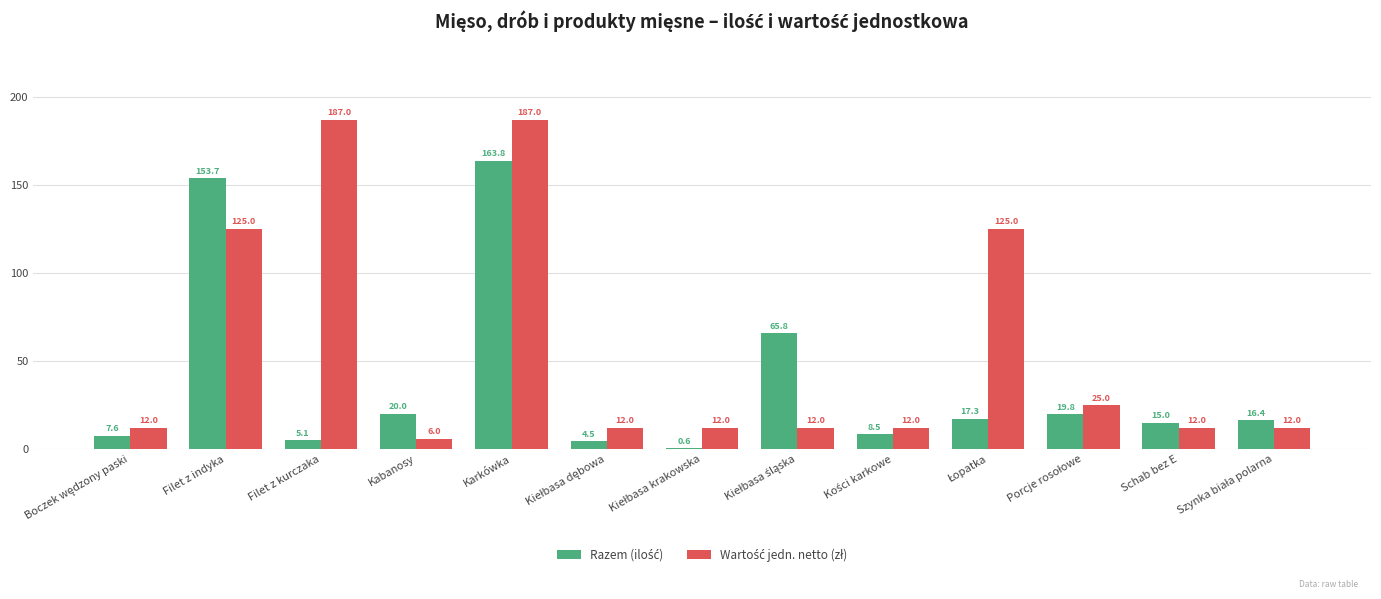

What is the greatest value displayed?

187.0